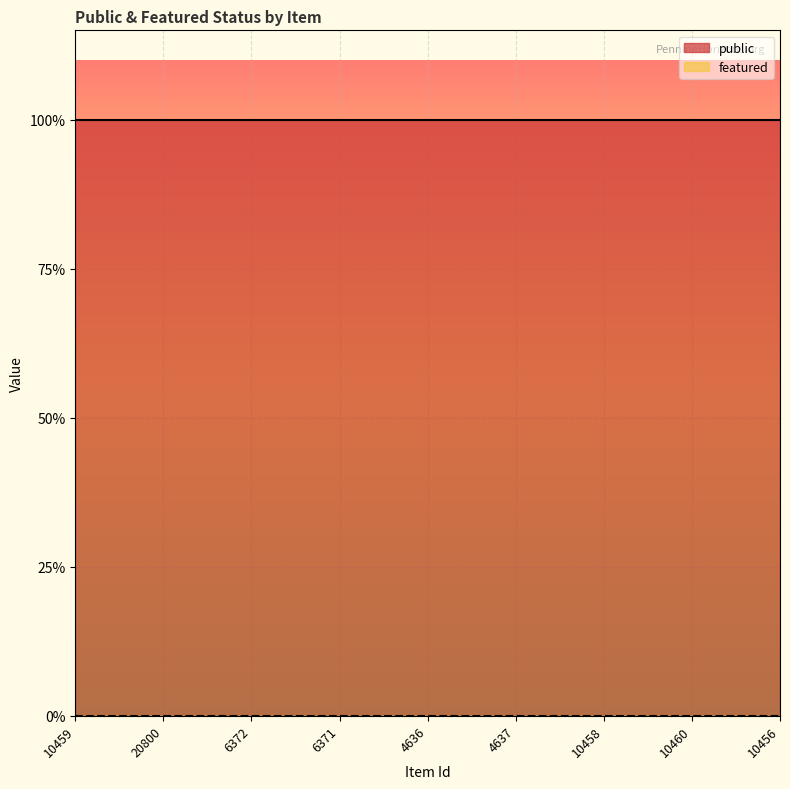

True or false: featured and public intersect in this chart.

False